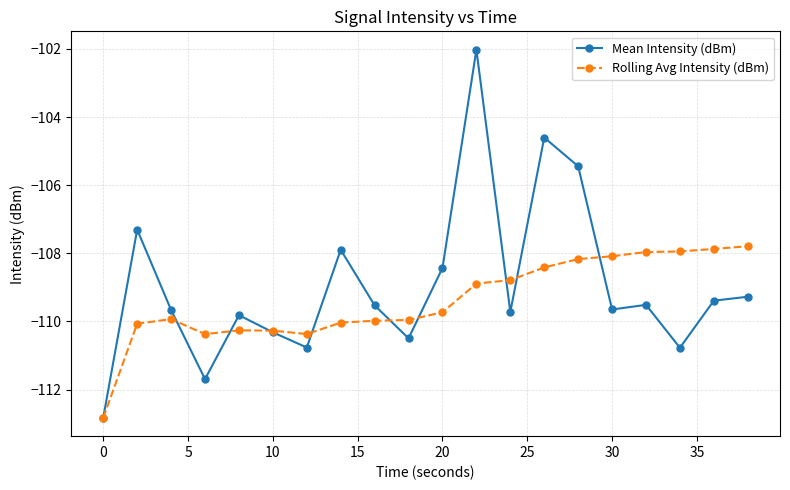

Which series has the widest spread of values?

Mean Intensity (dBm)